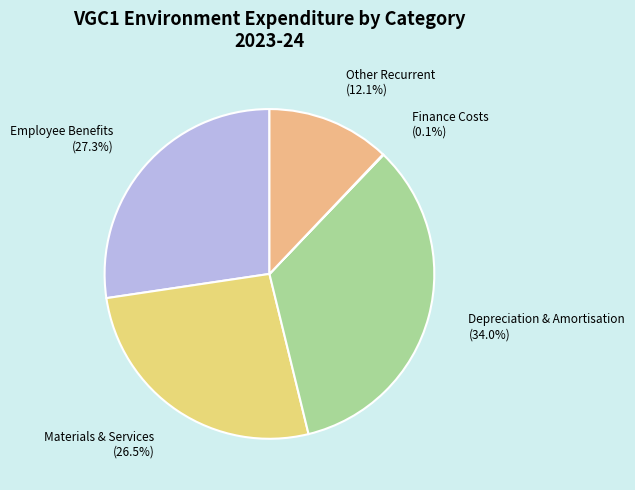

What percentage is NOT represented by Employee Benefits?

72.7%